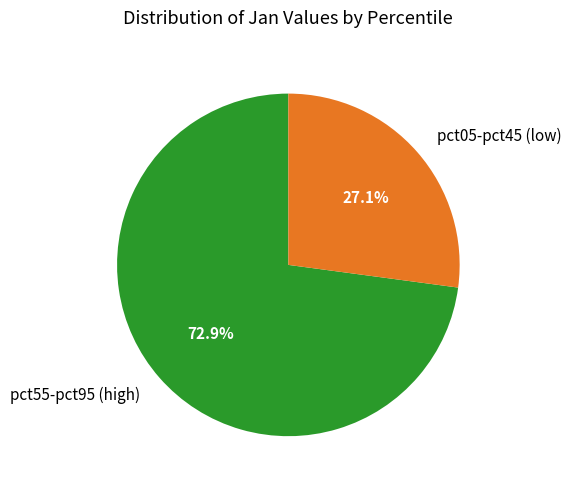

How many segments does this pie chart have?

2